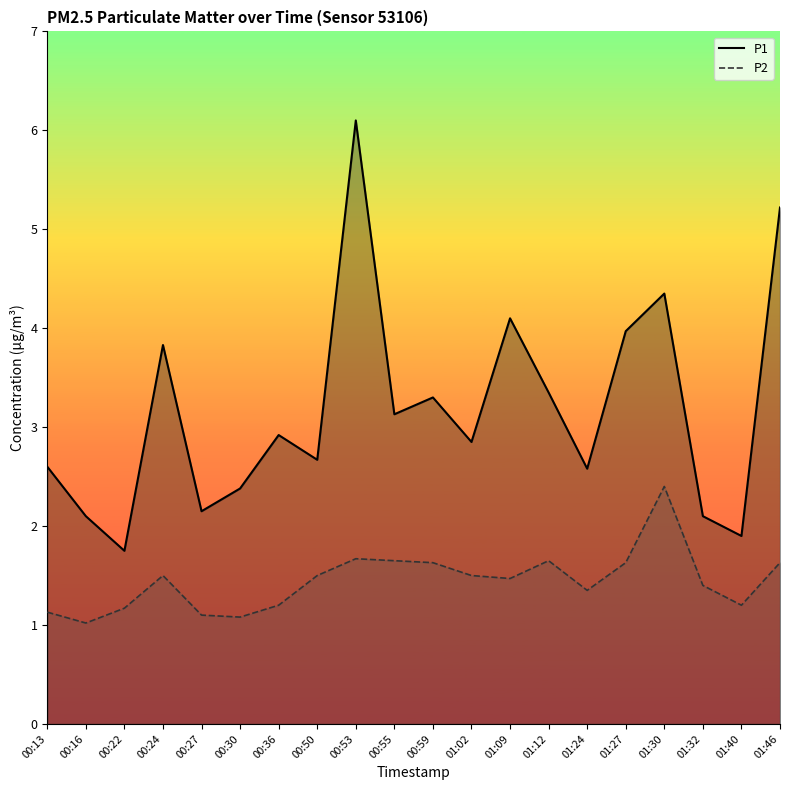

What is the difference between the second highest and second lowest values in the P1 series?

3.3